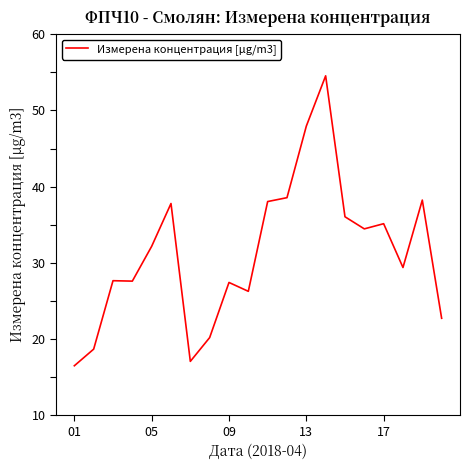

What is the maximum value shown in the chart?

54.5